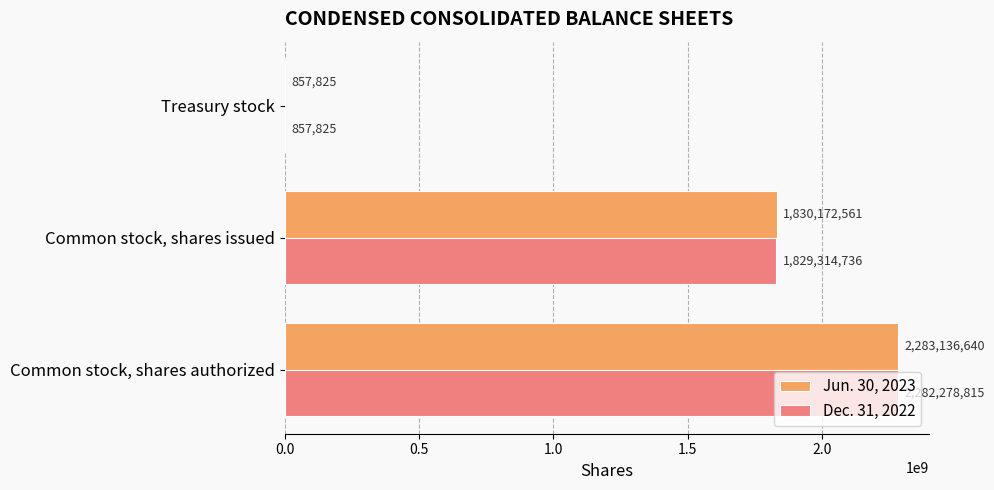

What value does the Dec. 31, 2022 series have at Common stock, shares issued, to the nearest 100?

1829314700